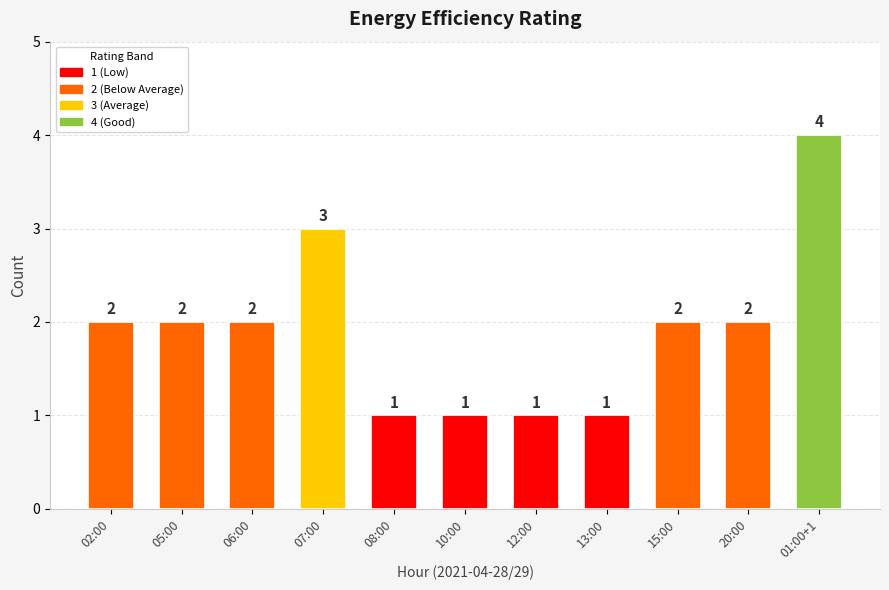

What is the difference between the second highest and second lowest values?

2